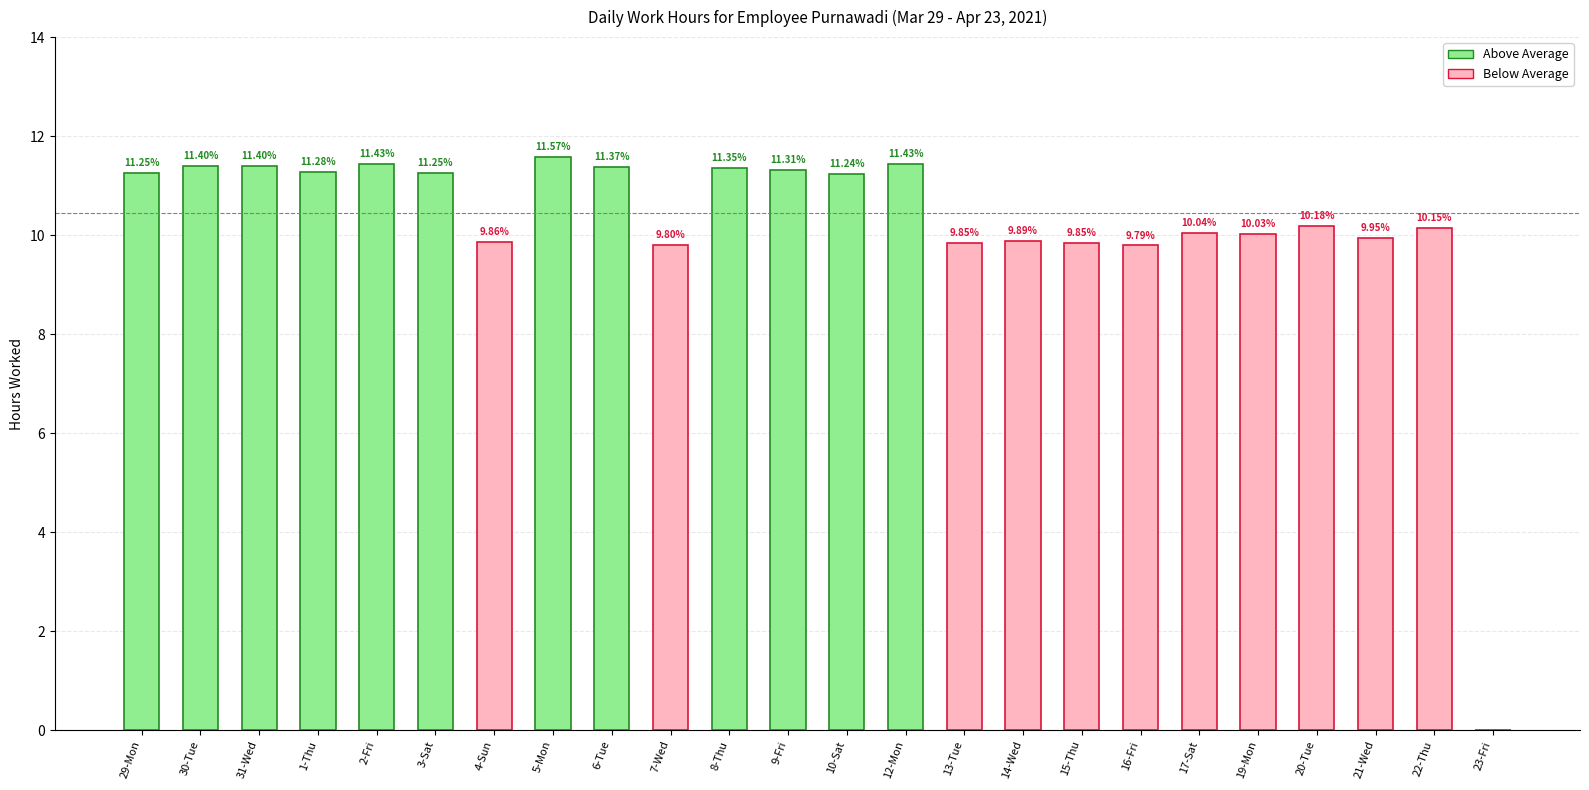

How many distinct data groups are displayed?

1